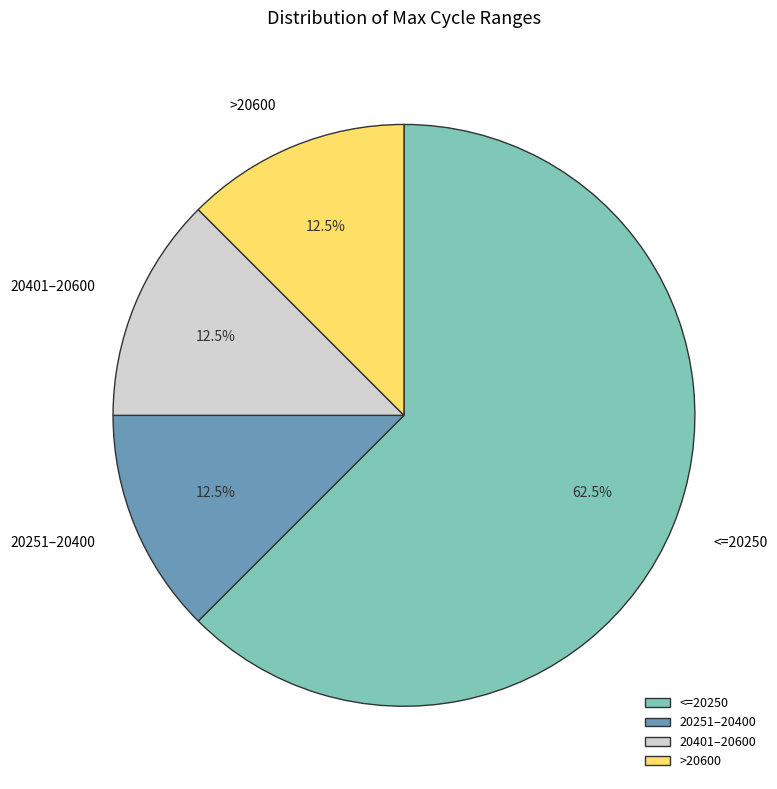

Approximately how many times larger is the value at >20600 compared to 20401–20600?

1.0